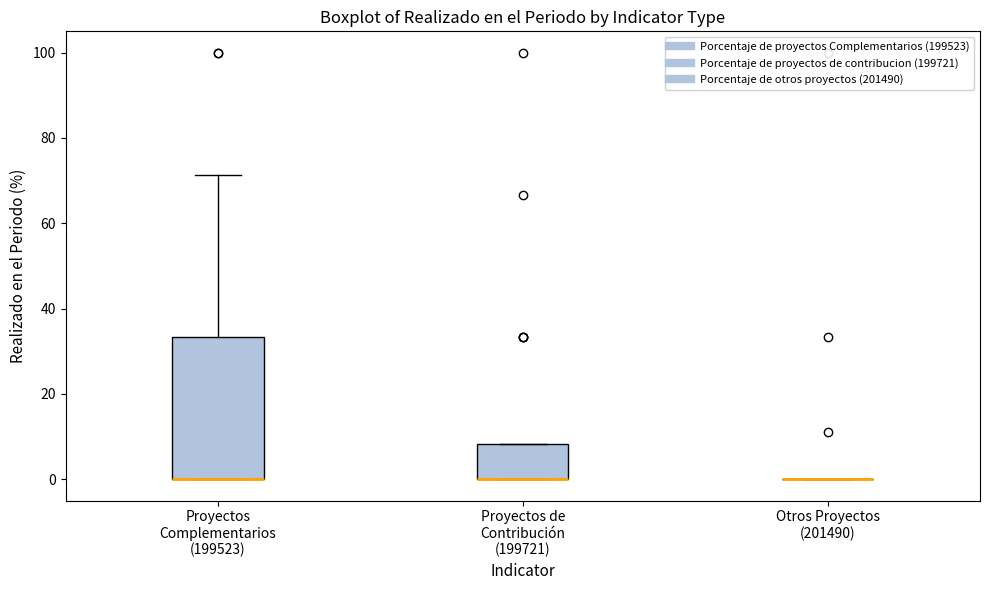

Reading left to right, transcribe this box plot: for each box, give where its median line is, the range the box spans, and where its two whiskers end, as read against the y-axis. The values are not printed on the chart, so give them approximately, as read against the axis.

Proyectos Complementarios (199523): median 0 (drawn on the box's lower edge), box 0 to 34, whiskers 0 to 72
Proyectos de Contribución (199721): median 0 (drawn on the box's lower edge), box 0 to 8, whiskers 0 to 8
Otros Proyectos (201490): box collapsed to a line at 0, whiskers 0 to 0